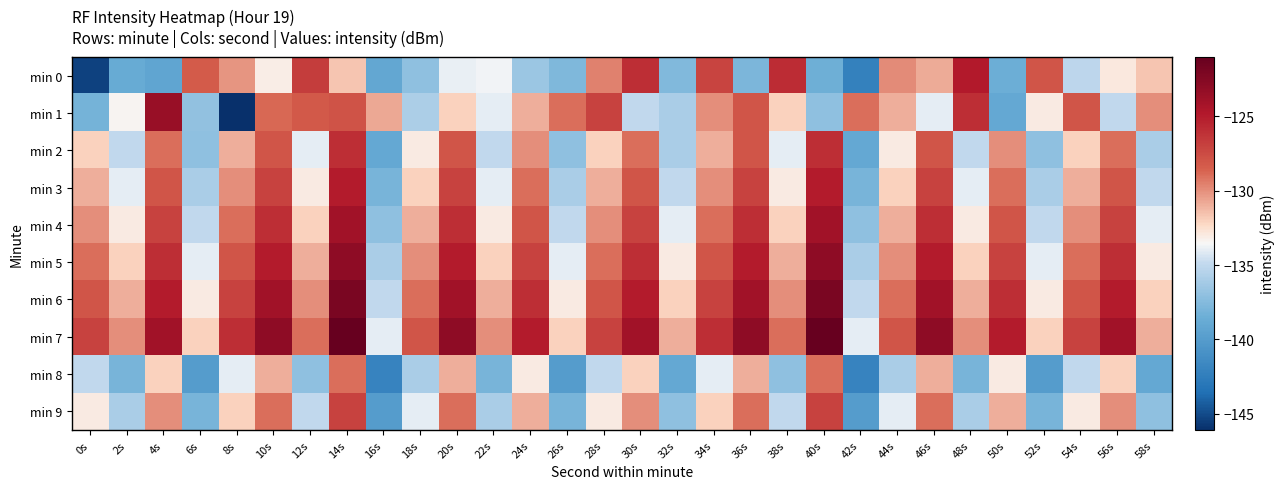

List the series in order of their peak value, highest first.

min 7, min 6, min 5, min 1, min 4, min 0, min 3, min 2, min 9, min 8